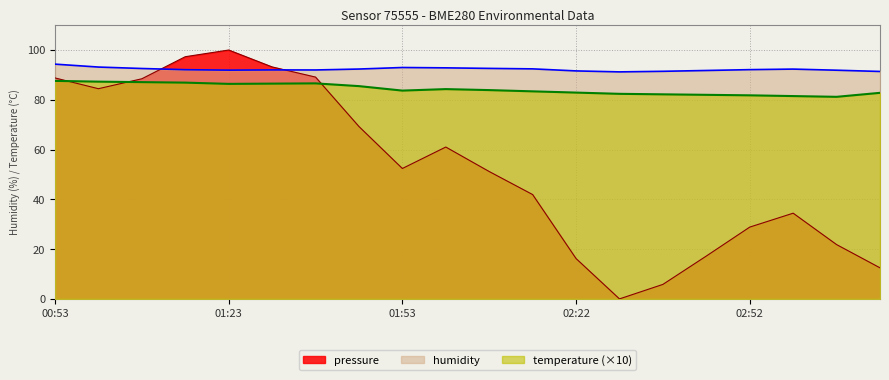

Which category has the highest value in the pressure series?

01:23